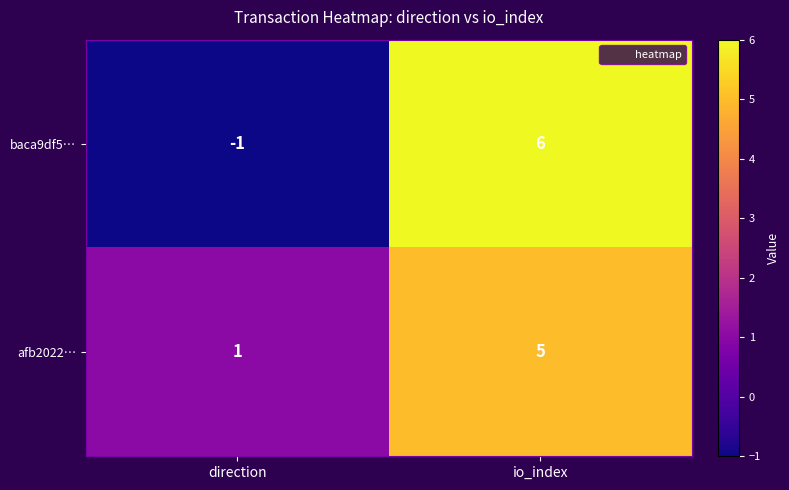

What is the difference between the afb2022… values at direction and io_index?

4